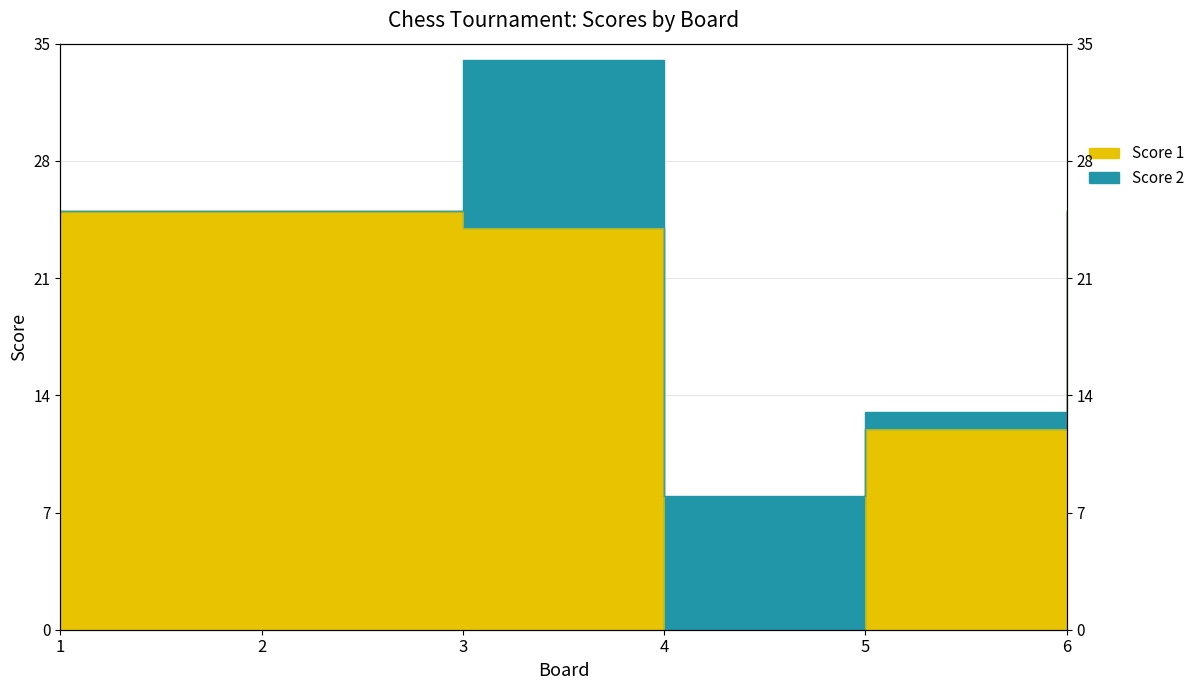

Reading left to right, list all the values displayed in this chart.

25	25	24	0	12	25